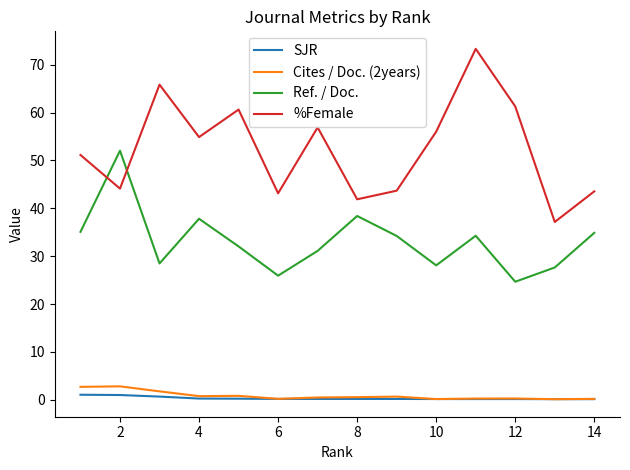

Which series has the largest range (max minus min)?

%Female